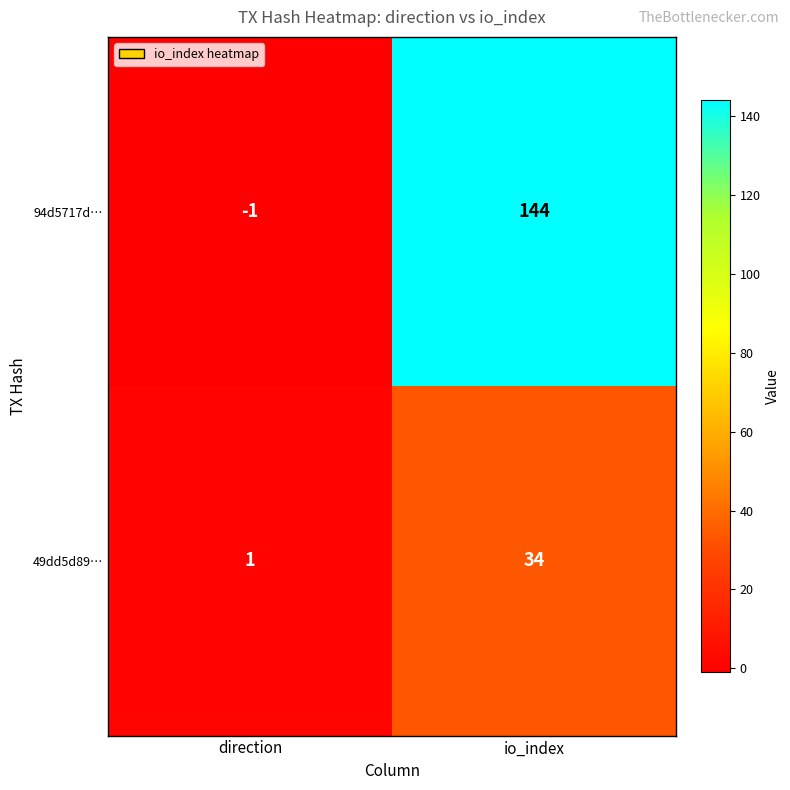

What is the maximum value shown in the chart?

144